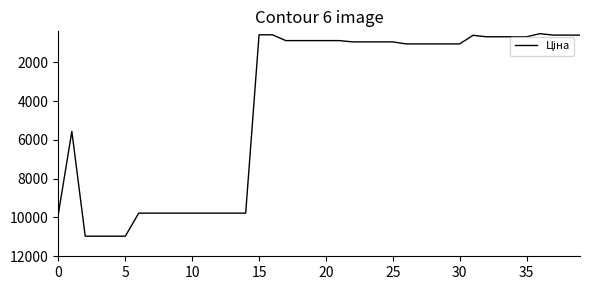

What is the difference between the maximum and minimum values?

10443.8